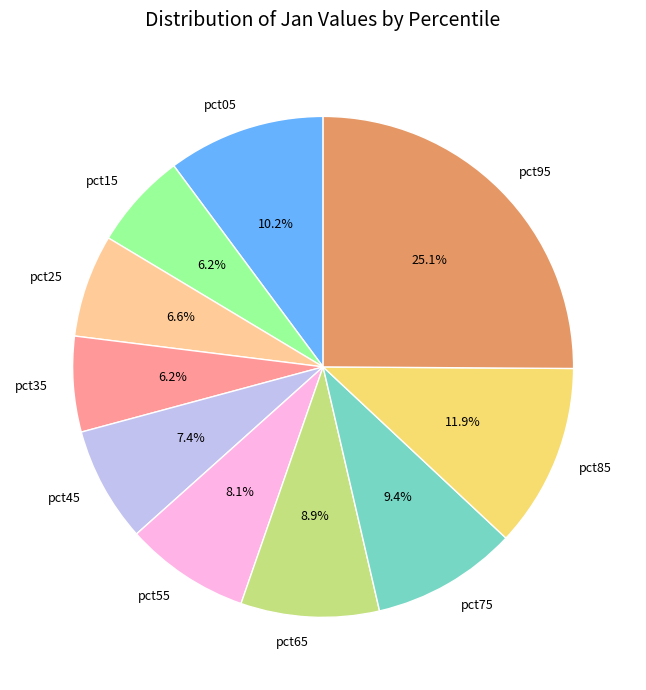

What is the largest slice in the pie chart?

pct95